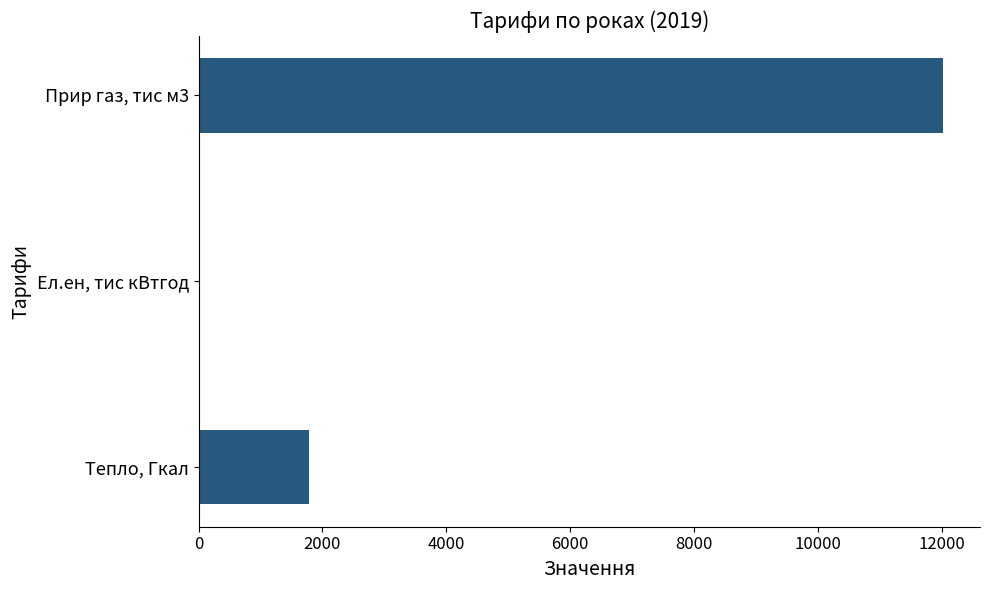

What is the sum of all values?

13803.8